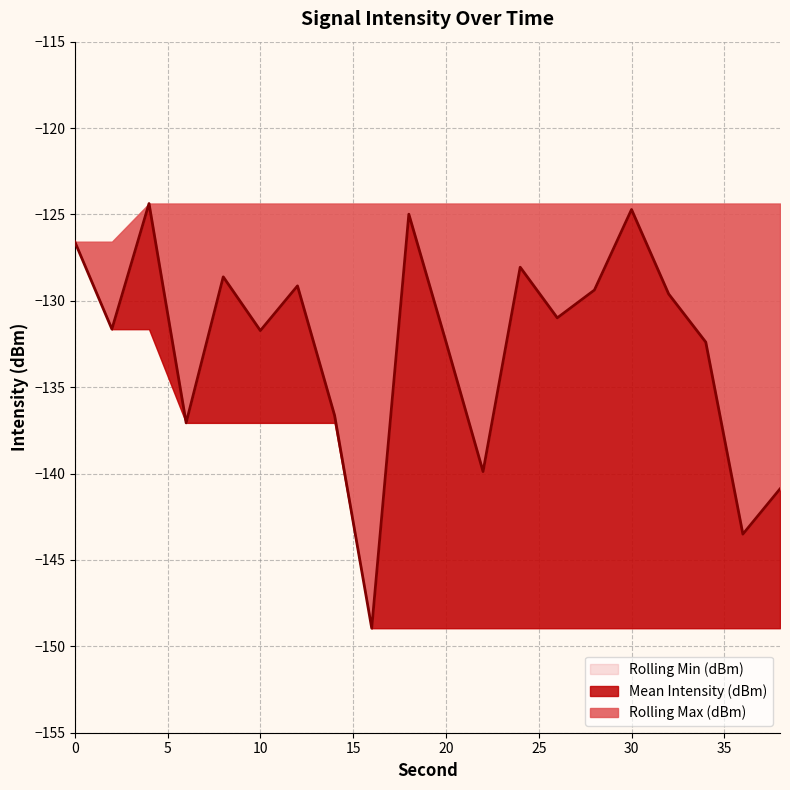

True or false: Rolling Min (dBm) and Mean Intensity (dBm) cross at least once.

False